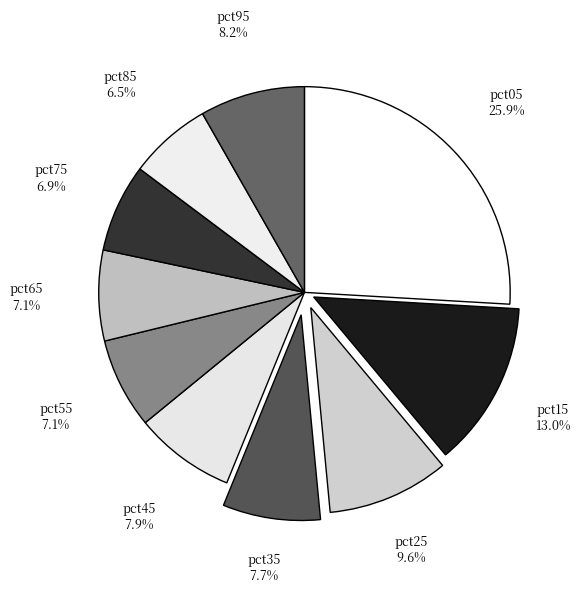

Rank the categories by value from highest to lowest.

pct05, pct15, pct25, pct95, pct45, pct35, pct65, pct55, pct75, pct85